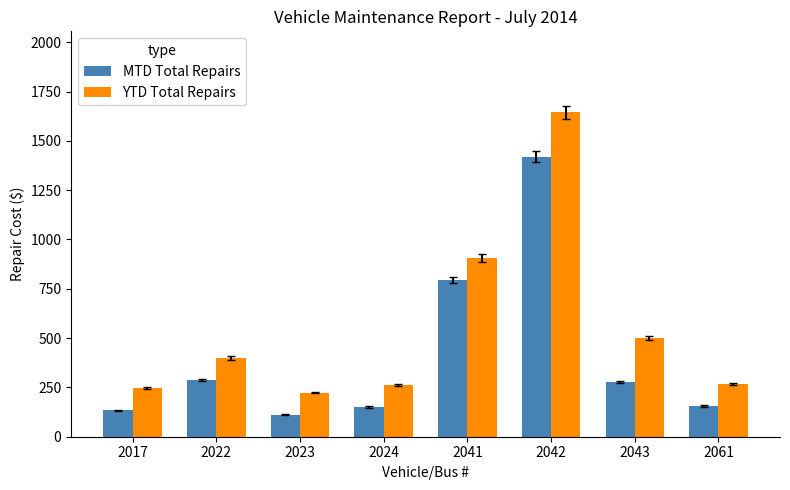

Which category has the highest value in the MTD Total Repairs series?

2042